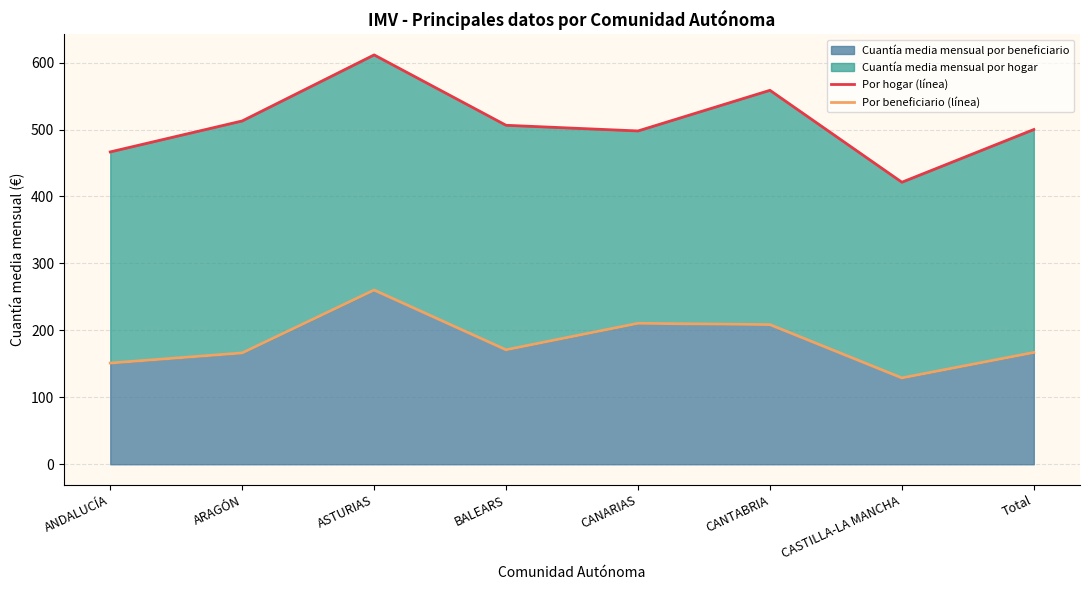

In Por hogar (línea), how many points are higher than both neighbors (excluding endpoints)?

2